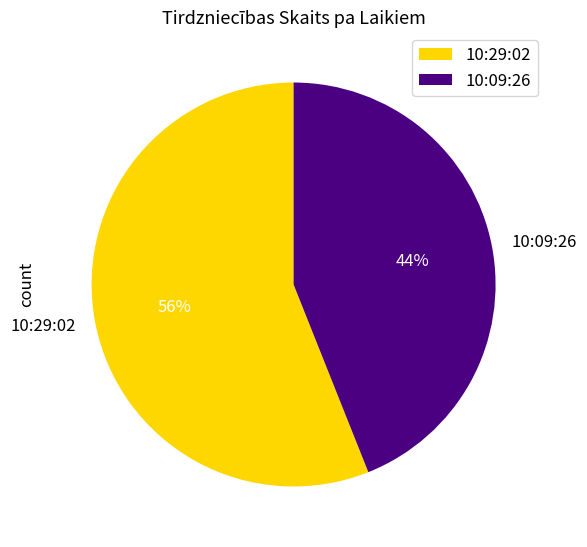

Rank the categories by value from lowest to highest.

10:09:26, 10:29:02